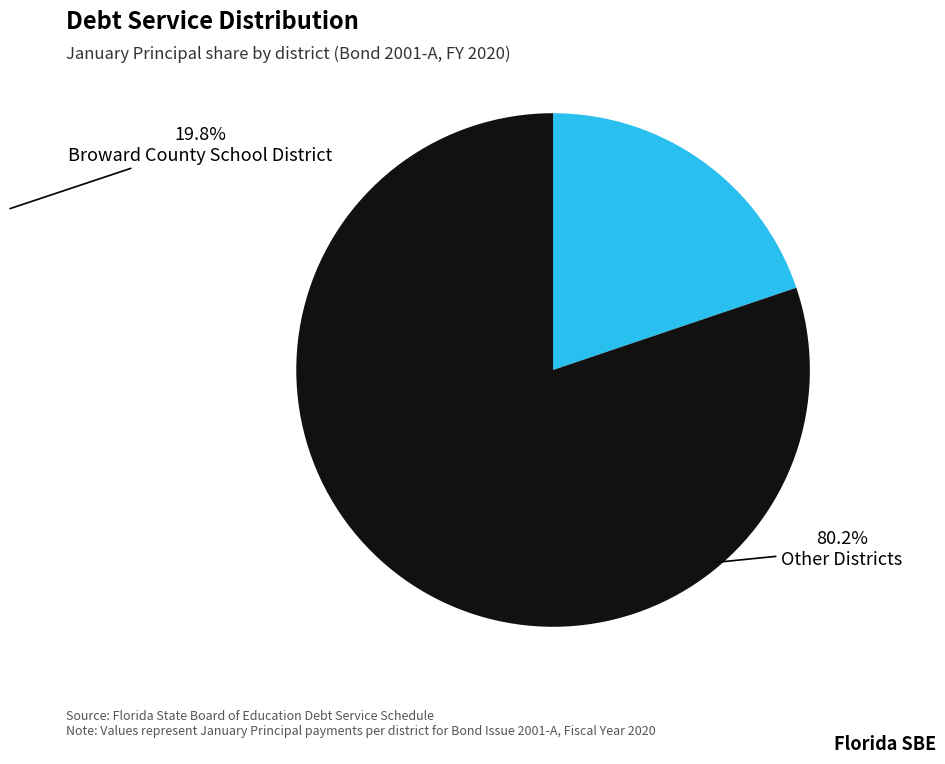

Which category has the biggest portion of the pie?

Other Districts